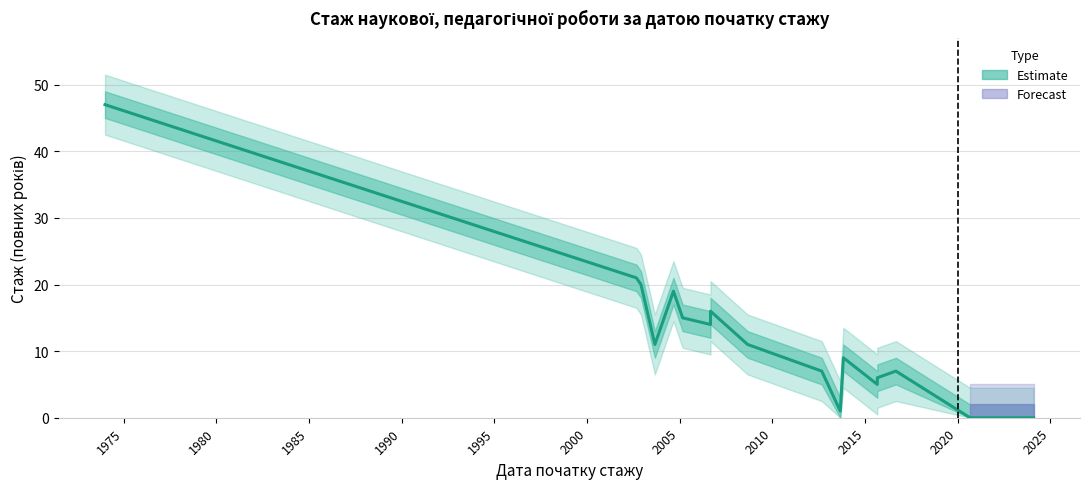

The value at 2005 is 6. True or false?

False